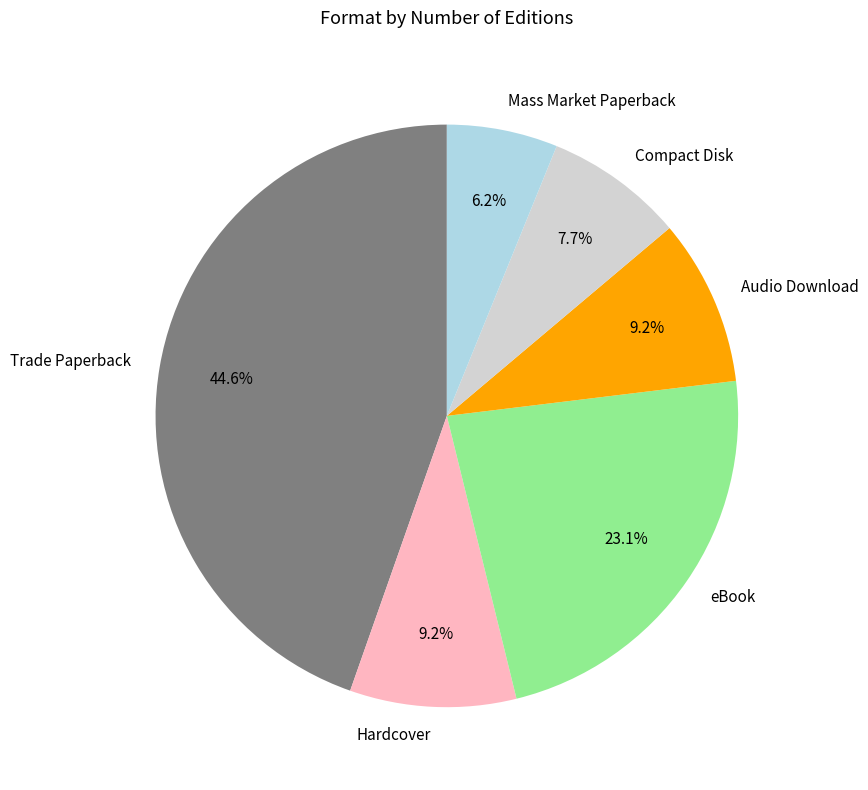

To the nearest percent, what is the combined percentage of Audio Download and Trade Paperback?

54%